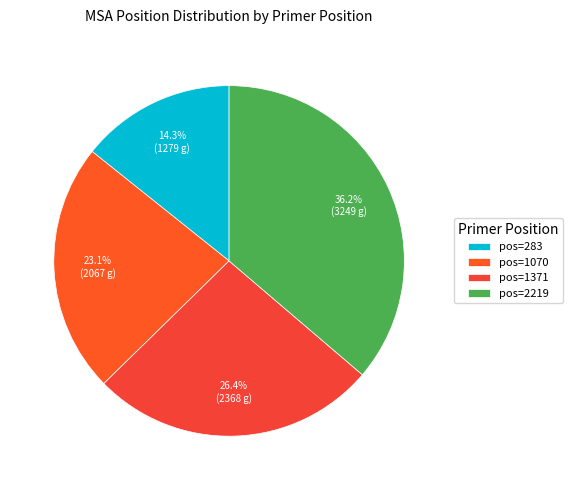

Is there a majority slice in this chart?

No